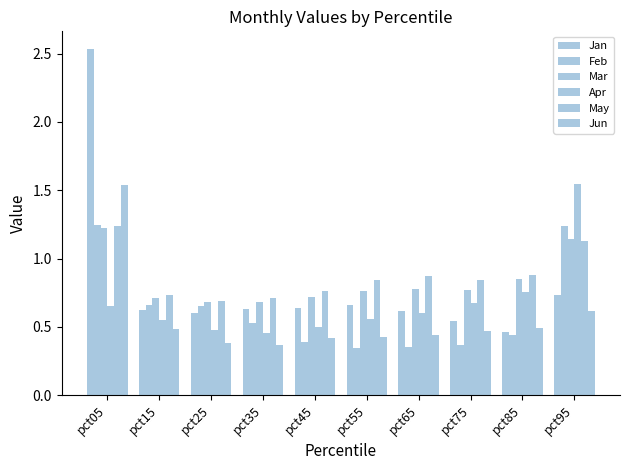

Between pct15 and pct25, which series saw the biggest shift?

Jun